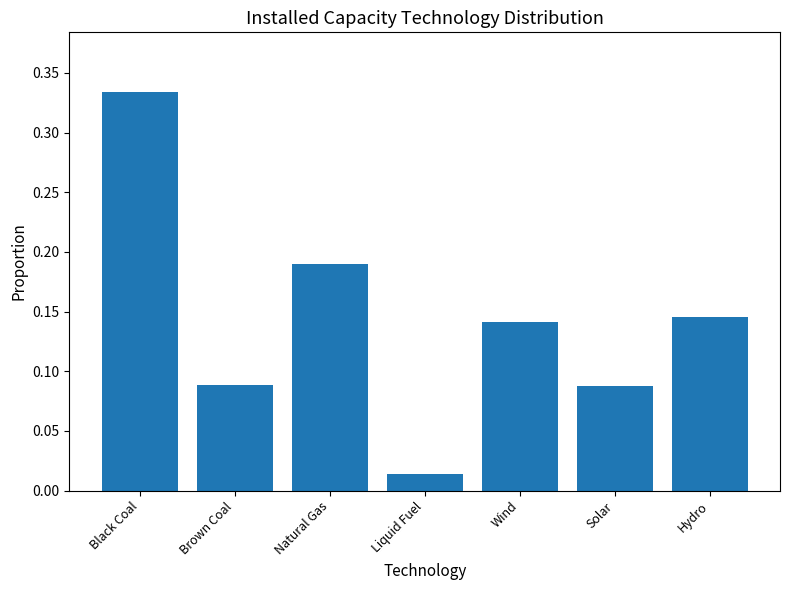

What is the change in value from Natural Gas to Solar?

-0.1